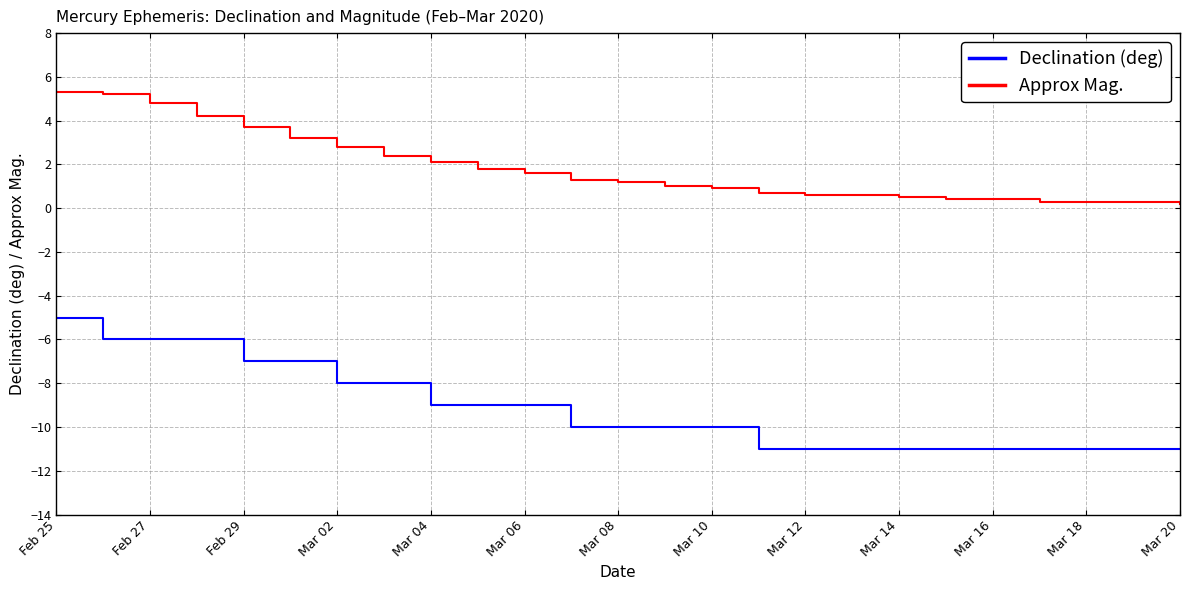

What is the difference between the maximum and minimum values in the Approx Mag. series?

5.1